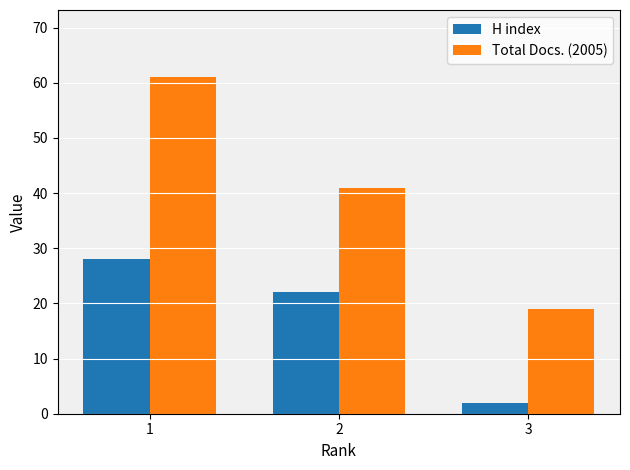

The value of H index at 1 is 11. True or false?

False